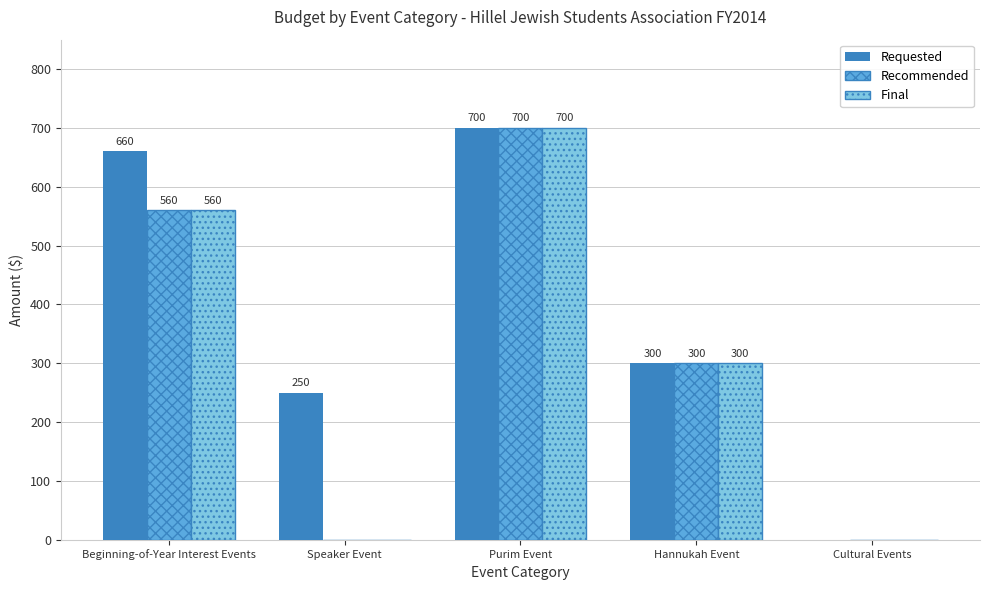

How many groups of bars are there?

5